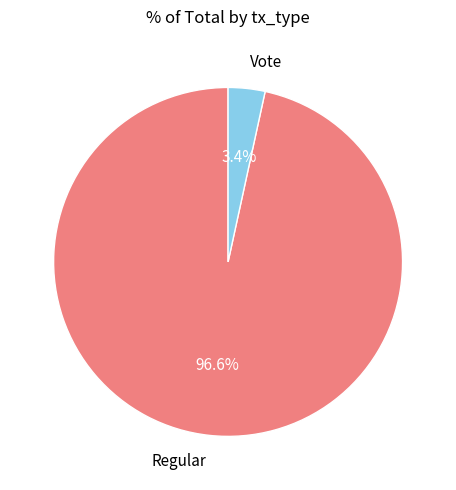

Do Regular and Vote together represent more than half of the pie?

Yes